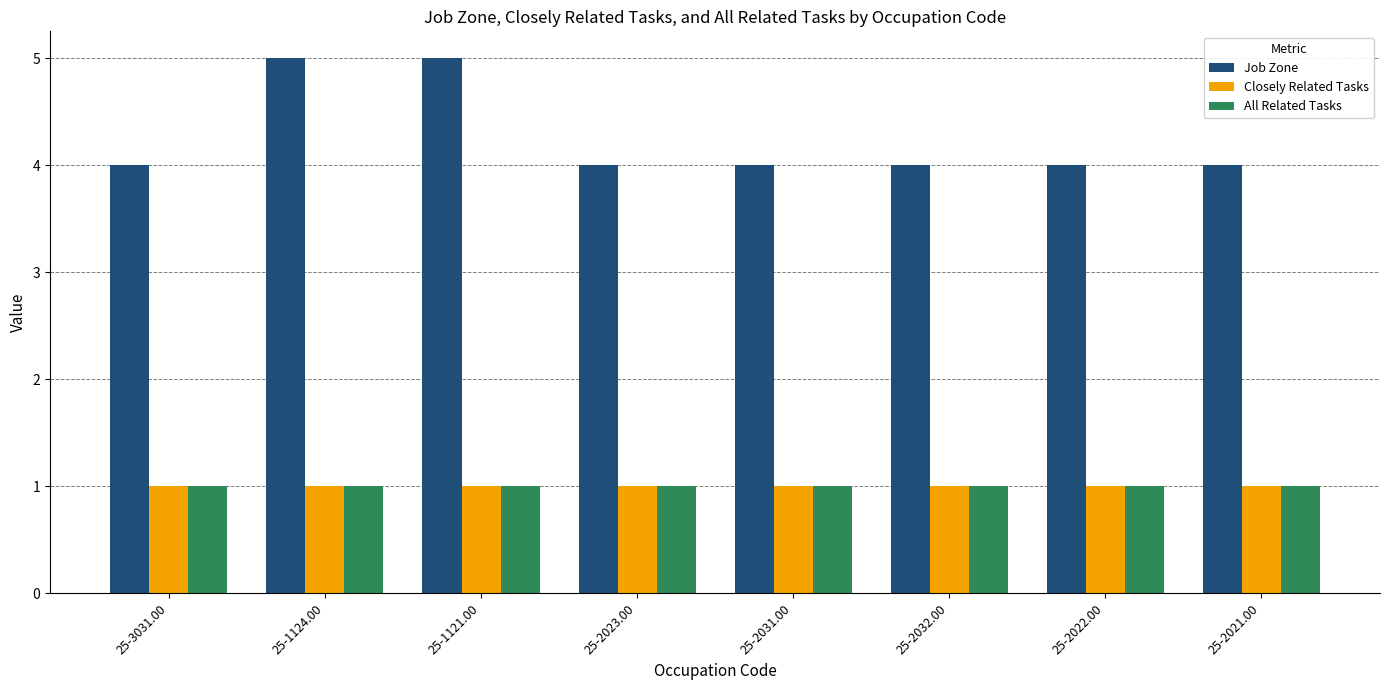

Reading right to left, what are all the values shown in this chart?

Job Zone: 4	4	4	4	4	5	5	4
Closely Related Tasks: 1	1	1	1	1	1	1	1
All Related Tasks: 1	1	1	1	1	1	1	1